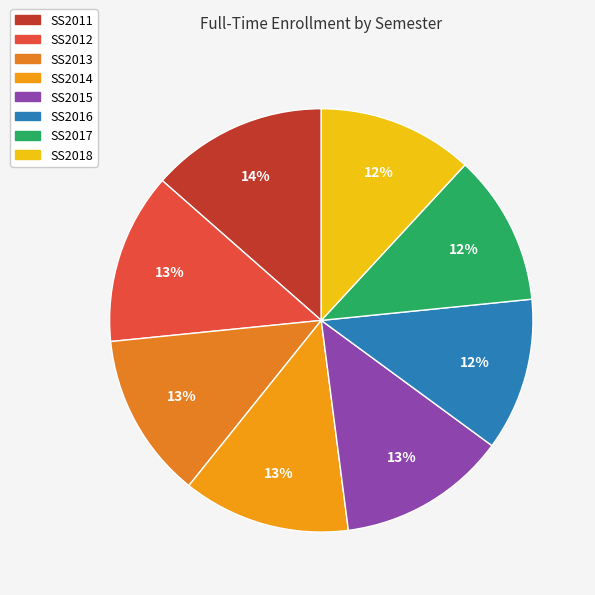

Count the number of slices in the pie.

8